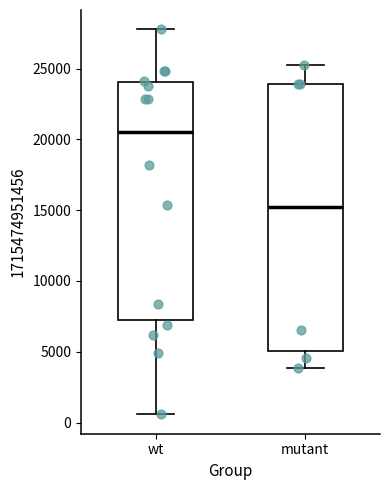

Which box is the tallest, from its lower edge to its upper edge?

mutant